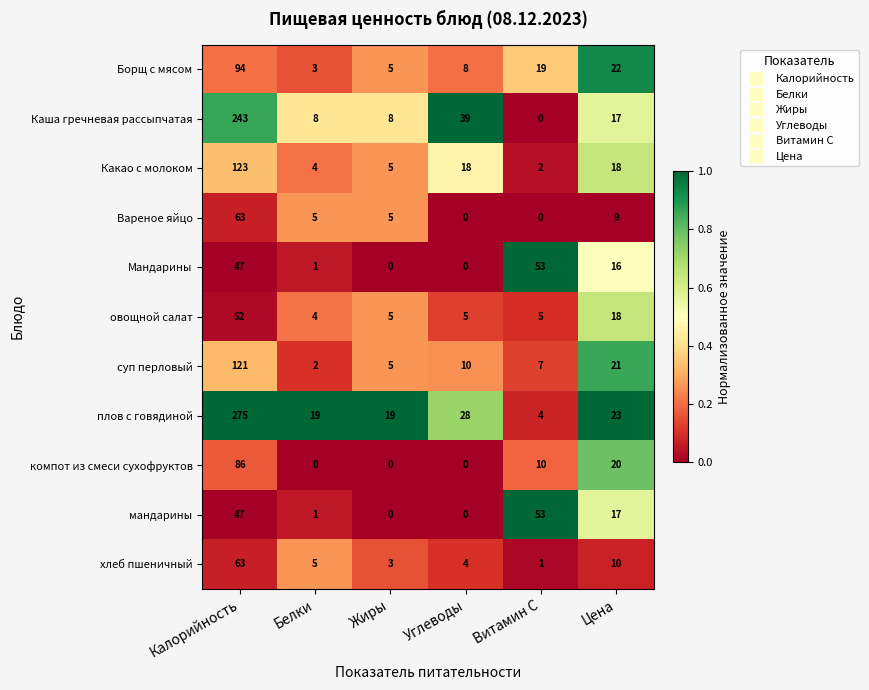

Rank the categories by хлеб пшеничный value from lowest to highest.

Витамин С, Жиры, Углеводы, Белки, Цена, Калорийность